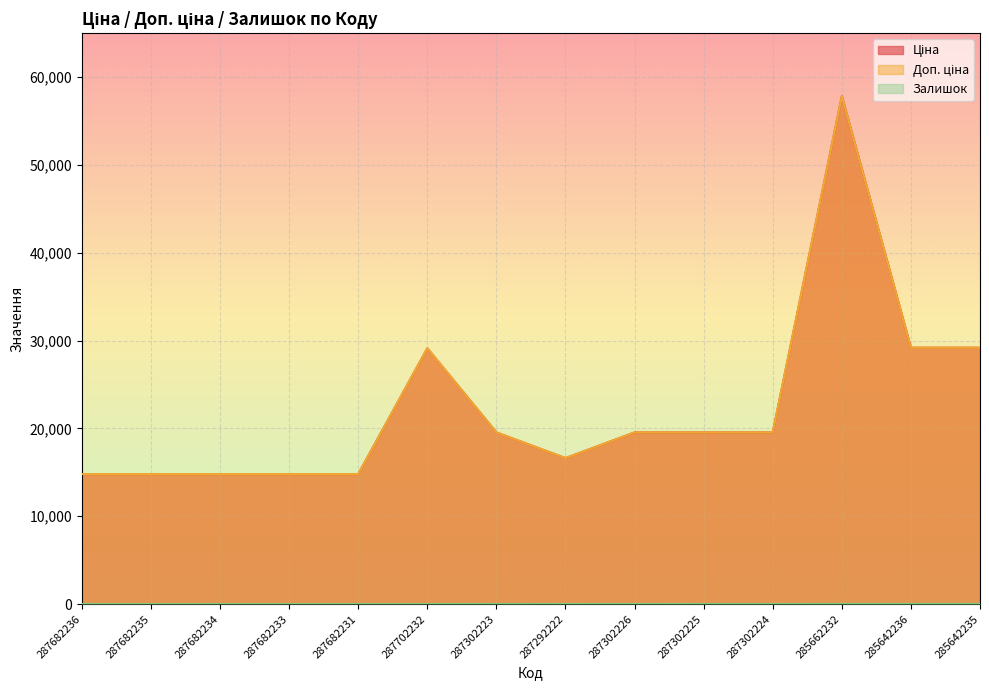

Rank the series by their maximum value, from highest to lowest.

Ціна, Доп. ціна, Залишок